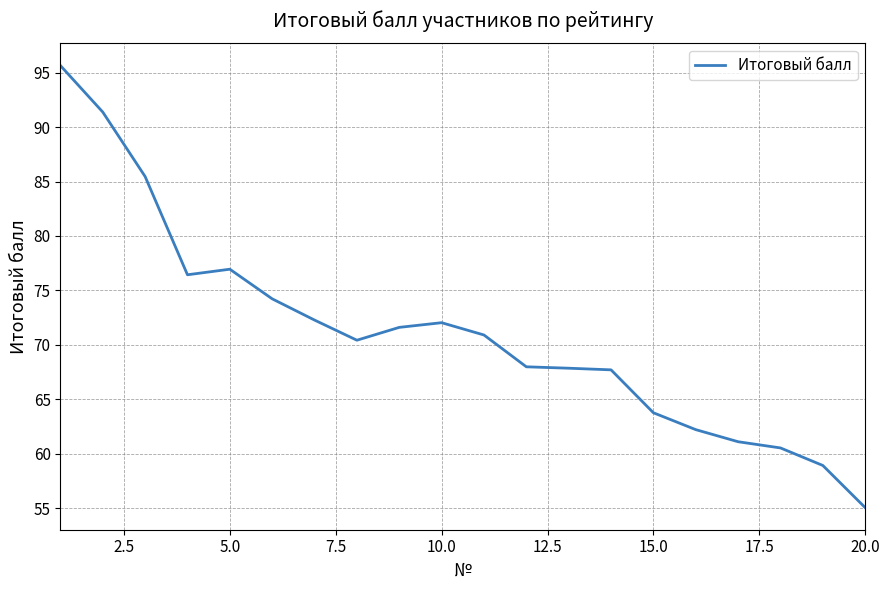

What is the smallest value displayed?

55.1